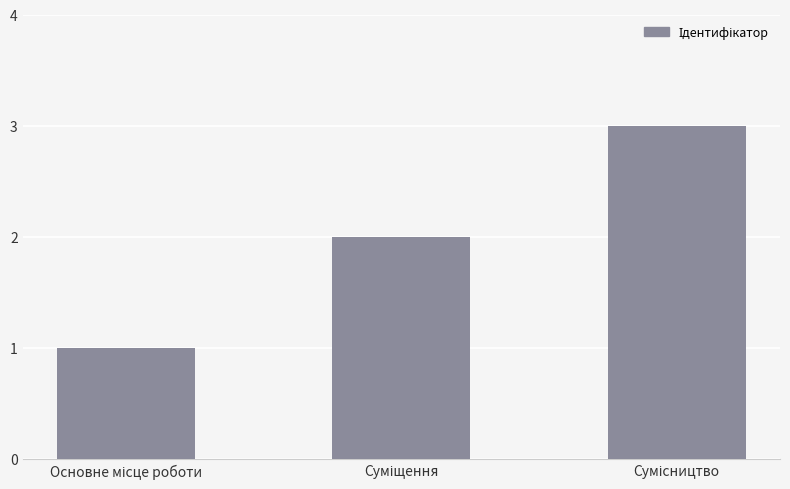

Does the chart contain stacked bars?

No